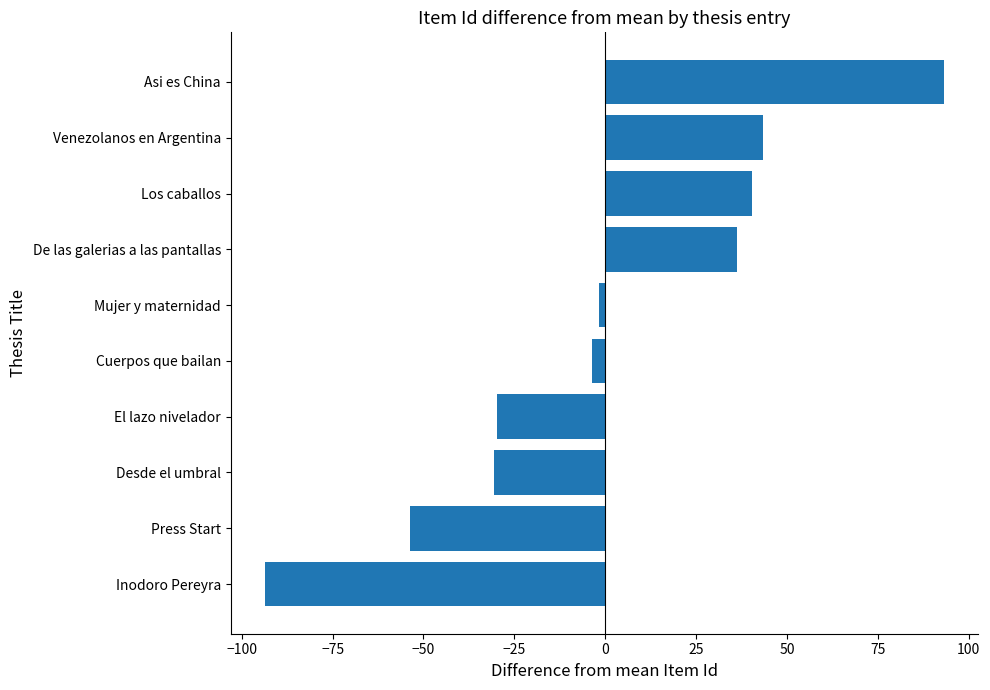

Which has a higher value, Desde el umbral or Inodoro Pereyra?

Desde el umbral